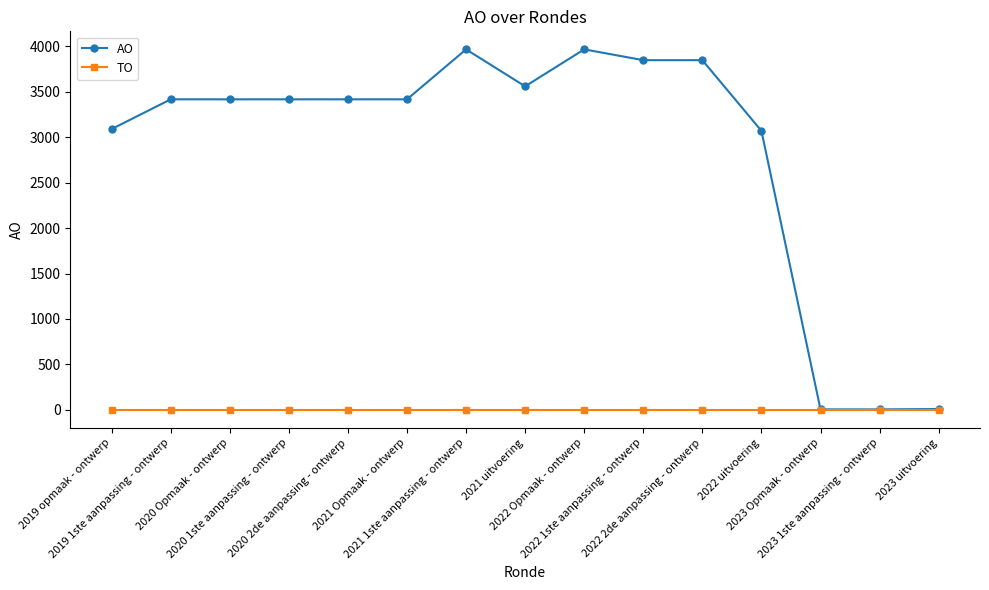

List the series in order of their peak value, lowest first.

TO, AO